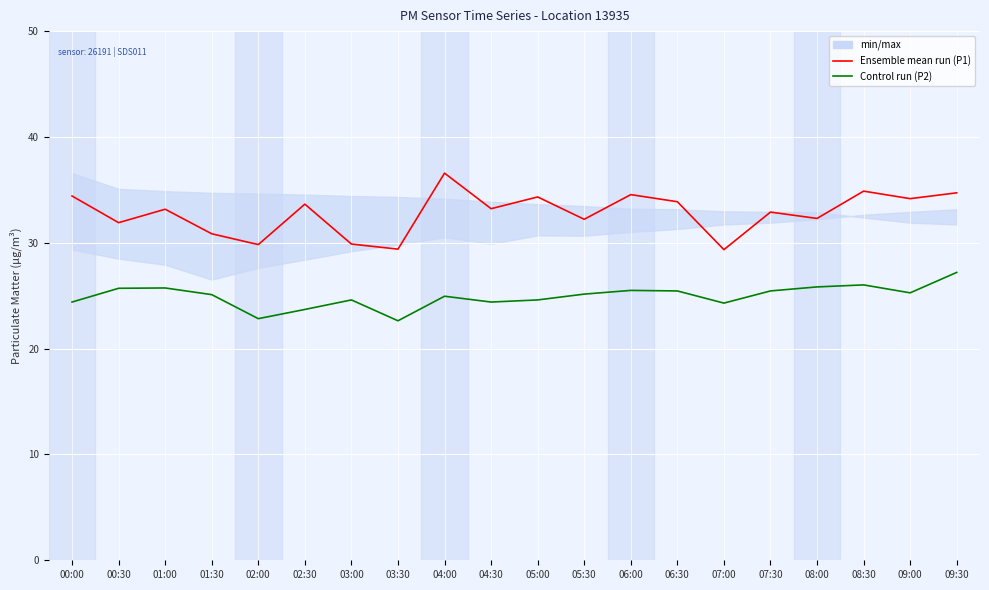

What is the label of the 17th point from the left?

08:00